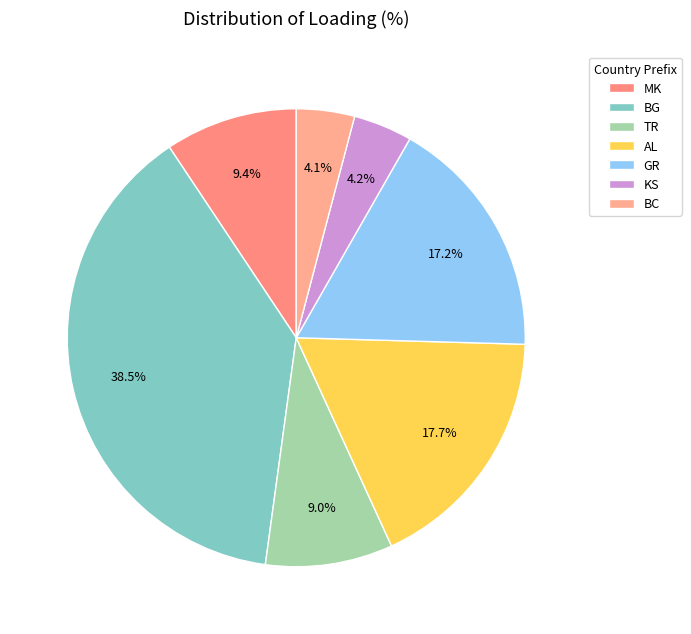

What is the largest slice in the pie chart?

BG